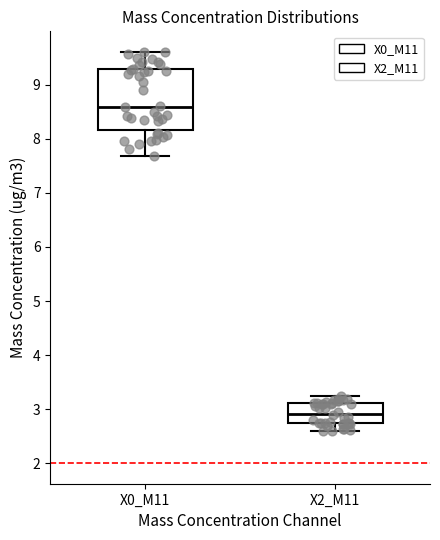

Where does the upper whisker of the box for X2_M11 end on the y-axis? The values are not printed on the chart, so give them approximately, as read against the axis.

3.2